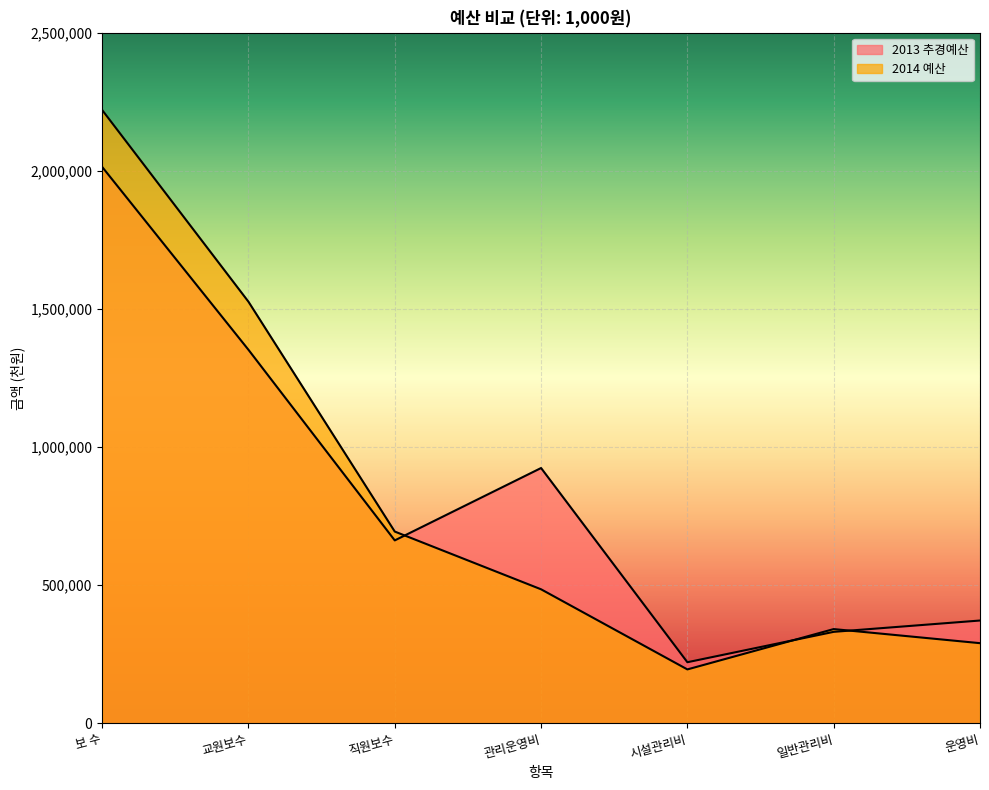

Does the chart display data point markers on the line(s)?

No